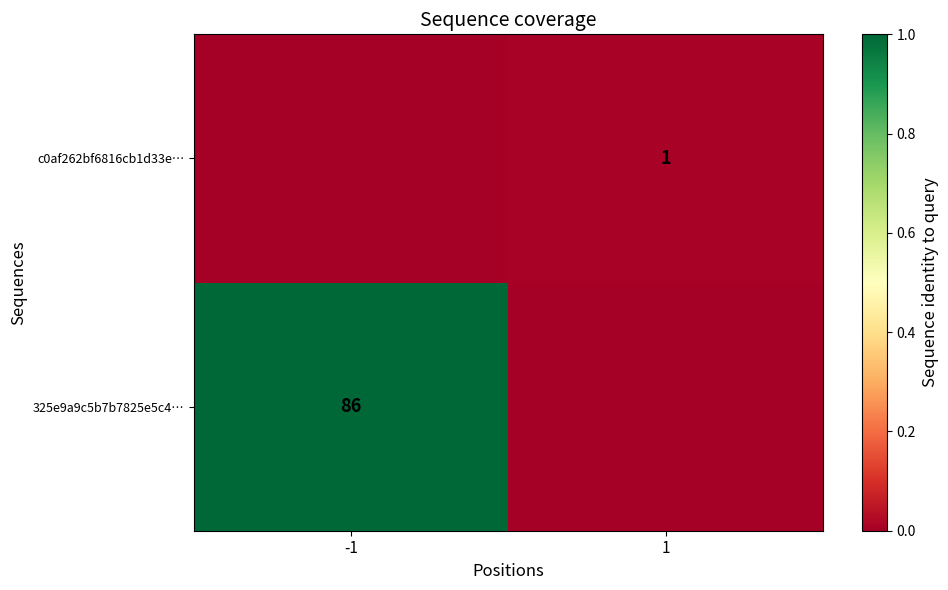

True or false: 325e9a9c5b7b7825e5c4… has a value of 118 at -1.

False